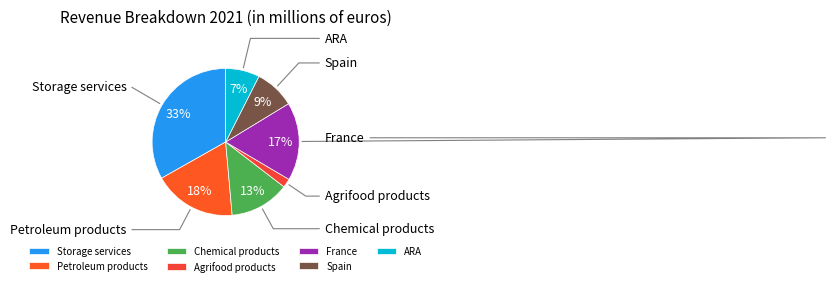

What portion of the pie excludes Petroleum products?

81.8%